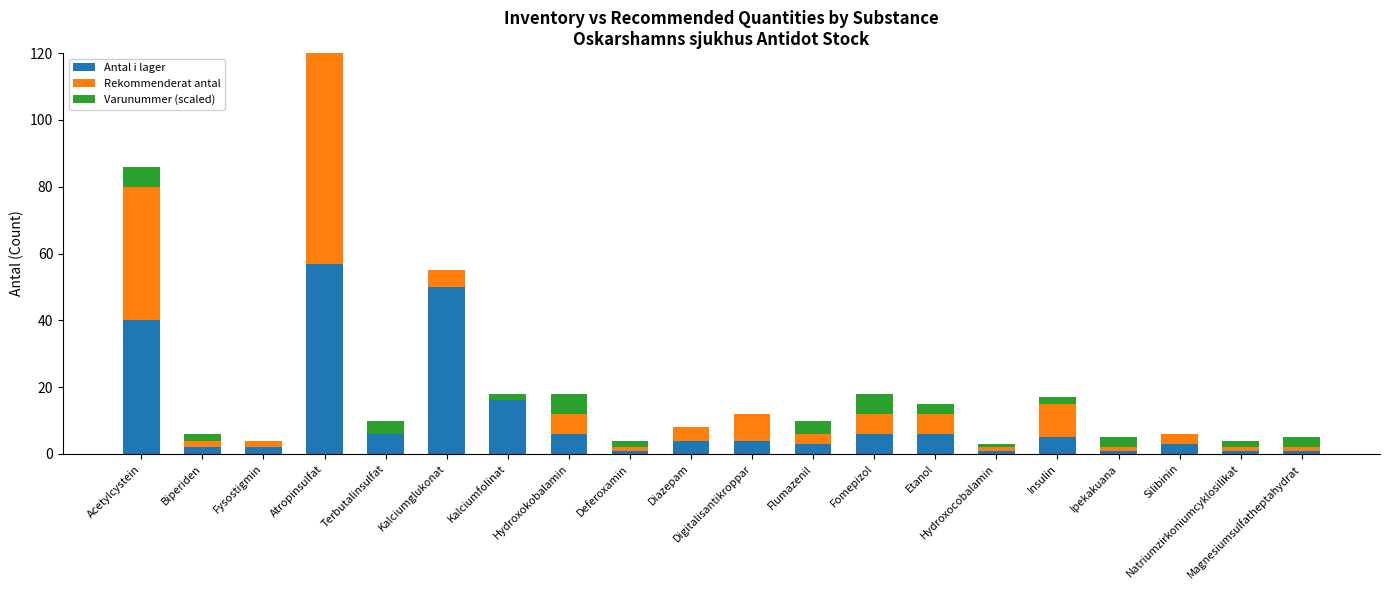

Does the chart contain any negative values?

No